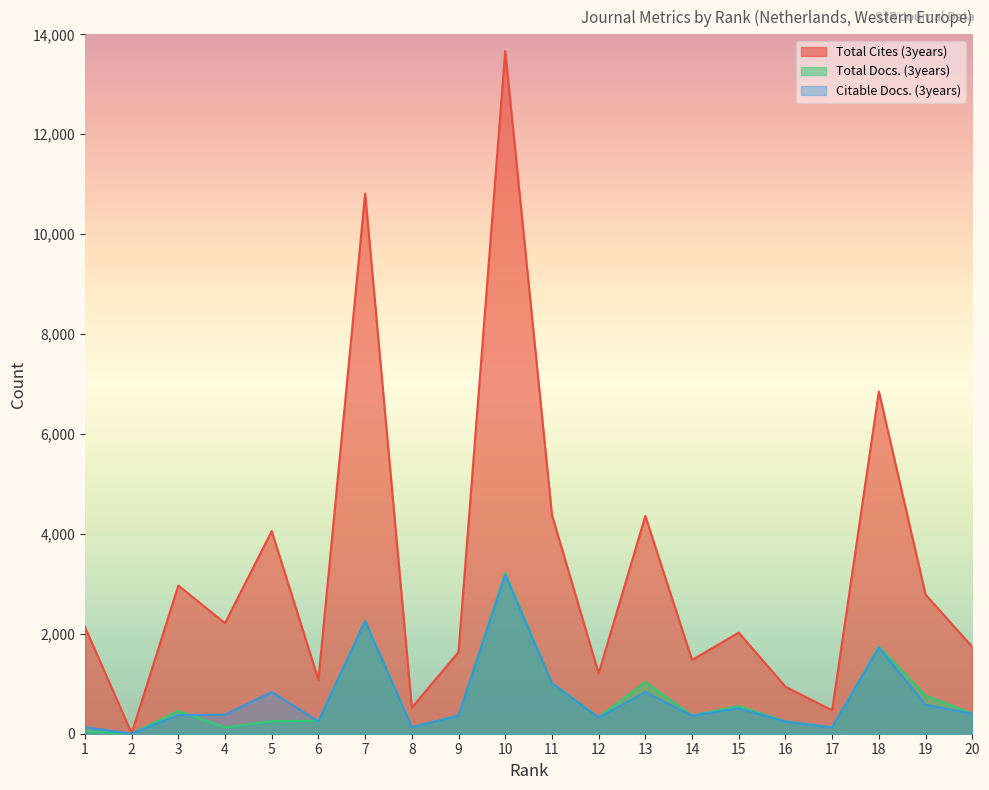

What is the maximum value for Total Cites (3years)?

13665